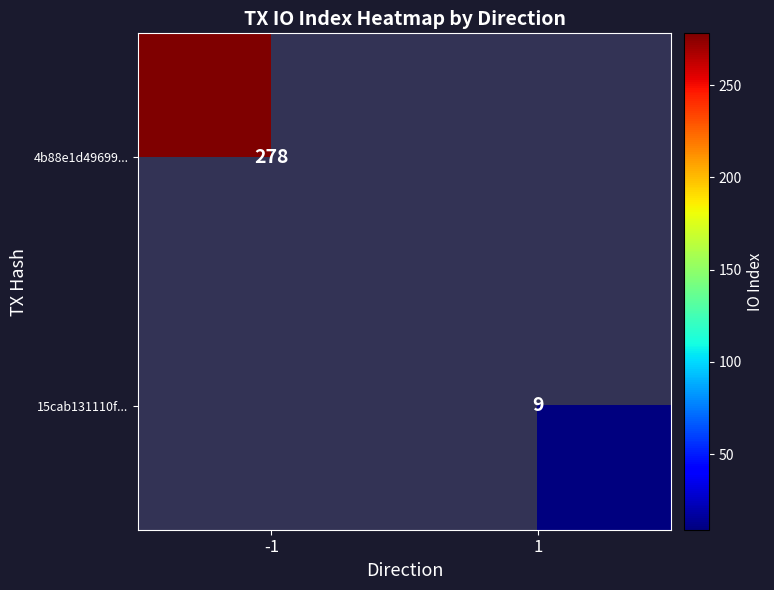

True or false: 4b88e1d49699... has a value of 278 at -1.

True